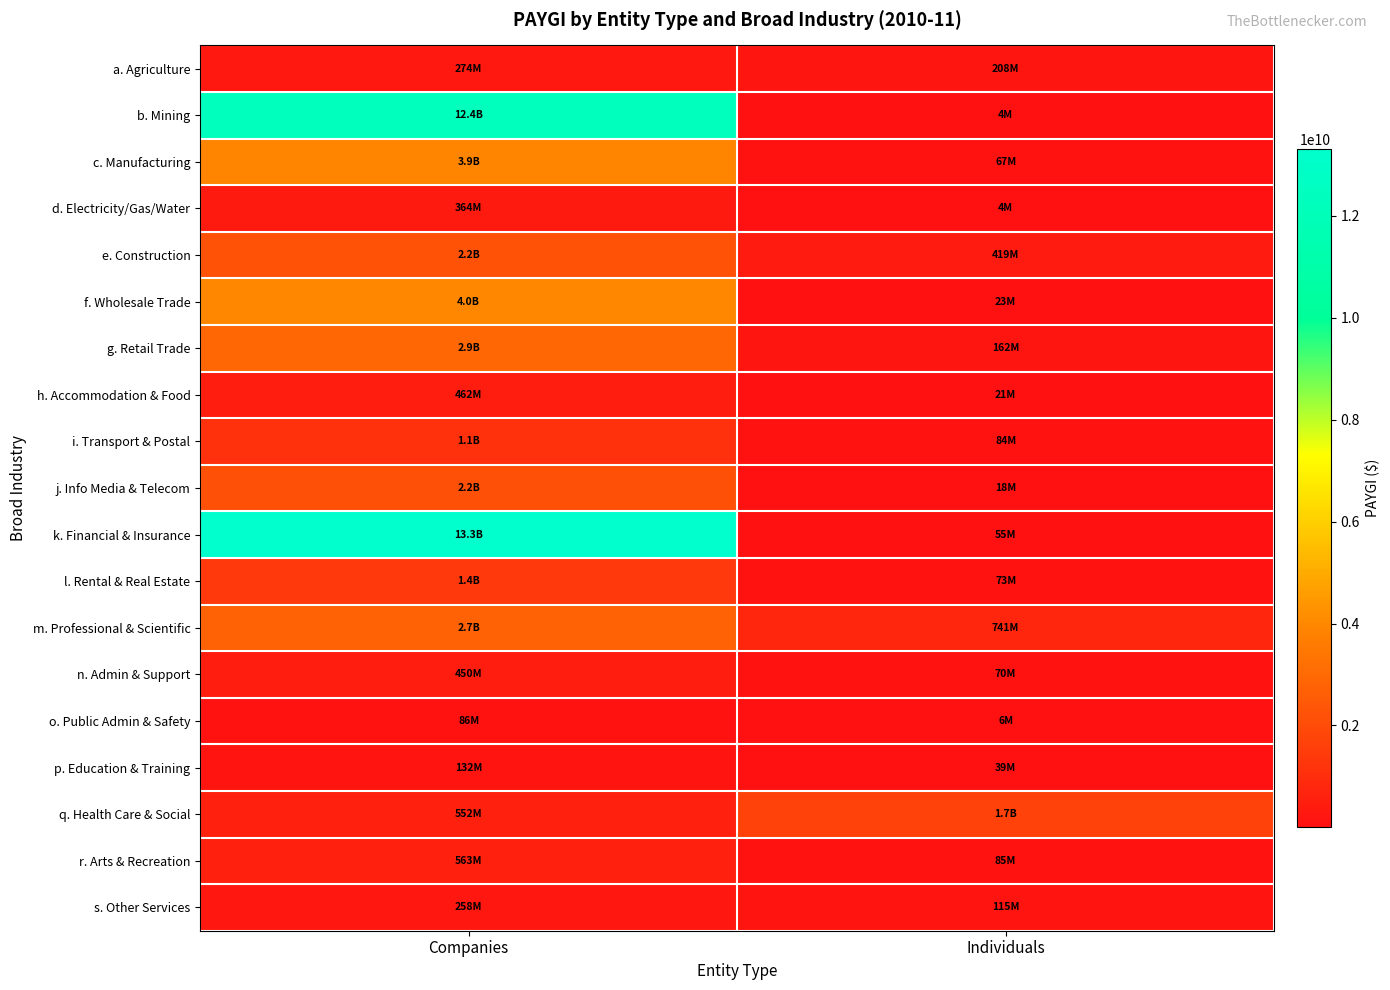

Which series has the widest spread of values?

k. Financial & Insurance